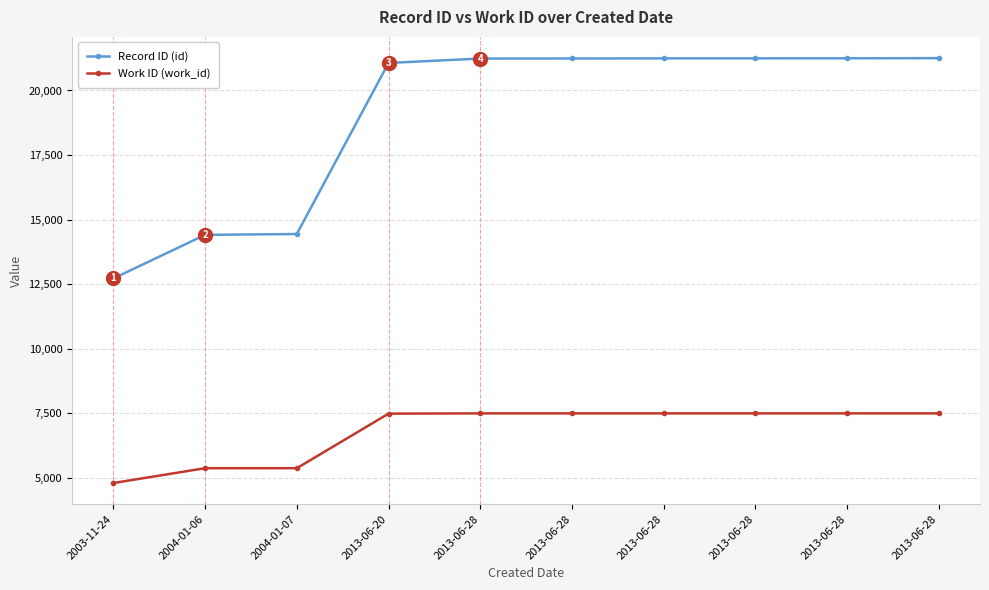

Which series has the largest total across all categories?

Record ID (id)